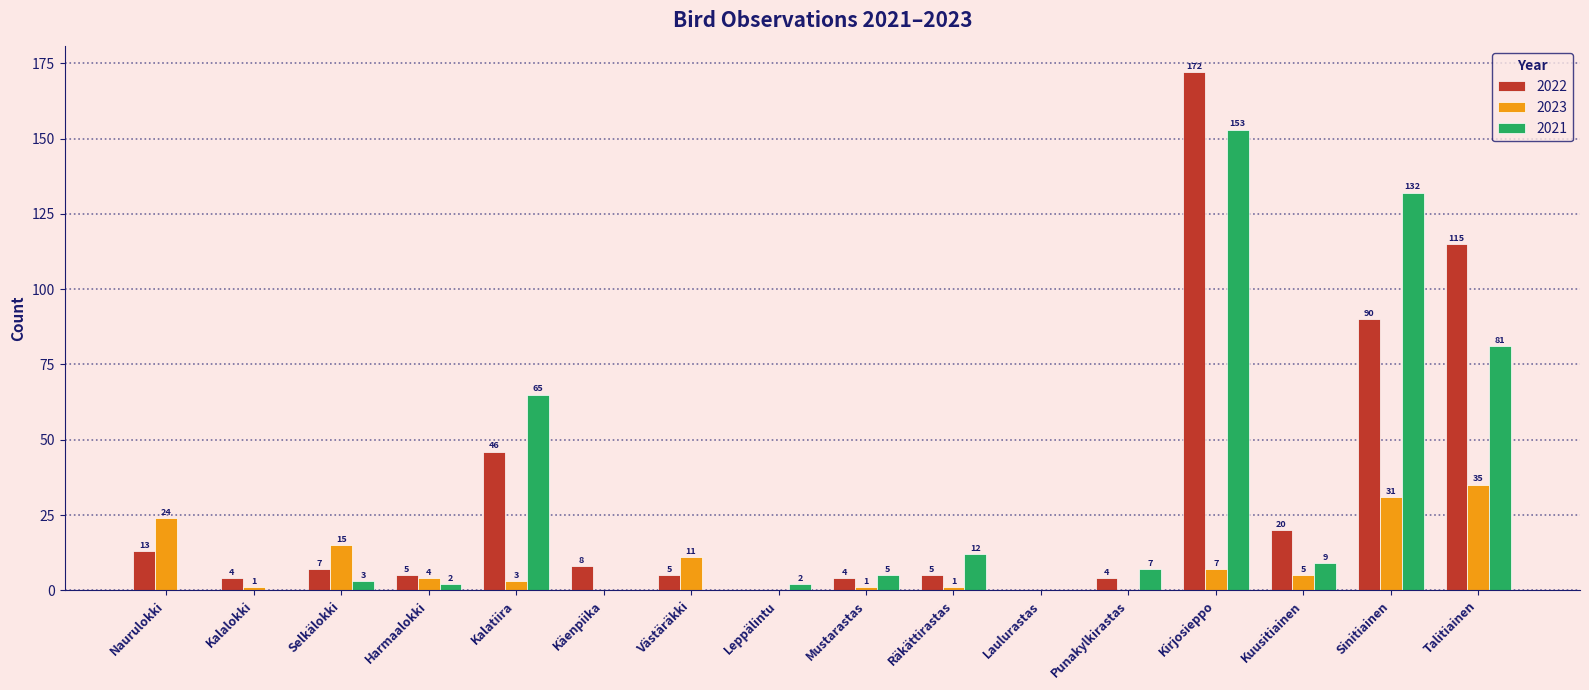

Are the bars horizontal?

No